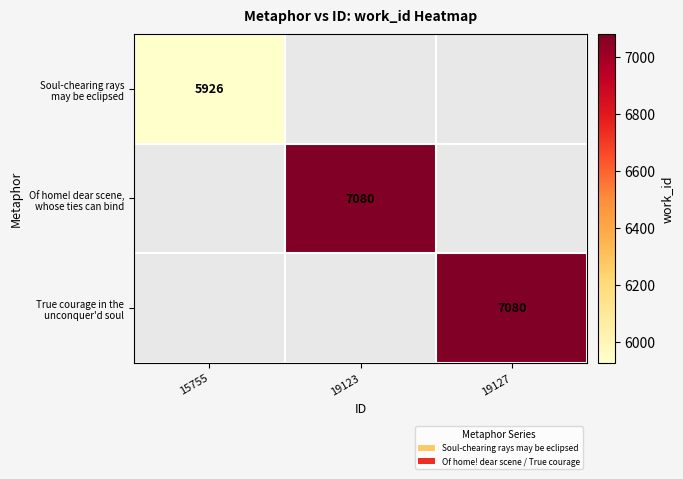

Is the value of True courage in the unconquer'd soul at 19127 greater than the value of Of home! dear scene, whose ties can bind at 15755?

No